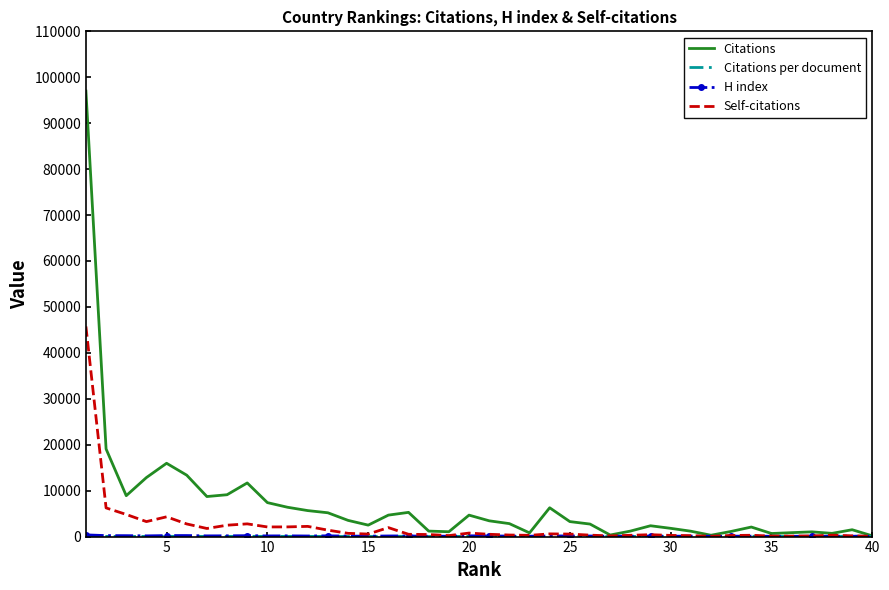

Which series has the widest spread of values?

Citations